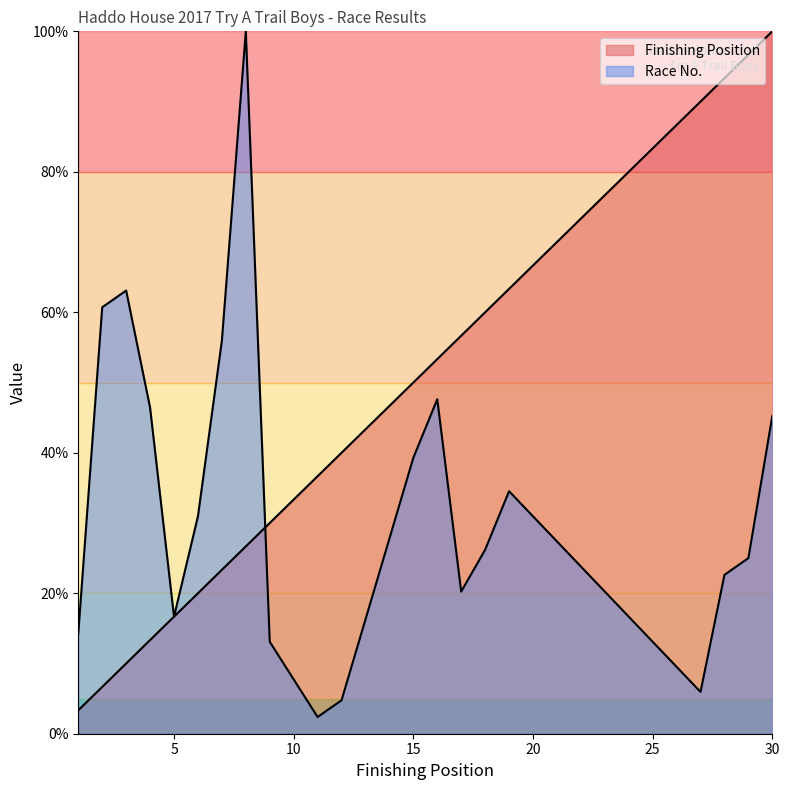

Is the value of Finishing Position at 17 greater than the value of Race No. at 11?

Yes